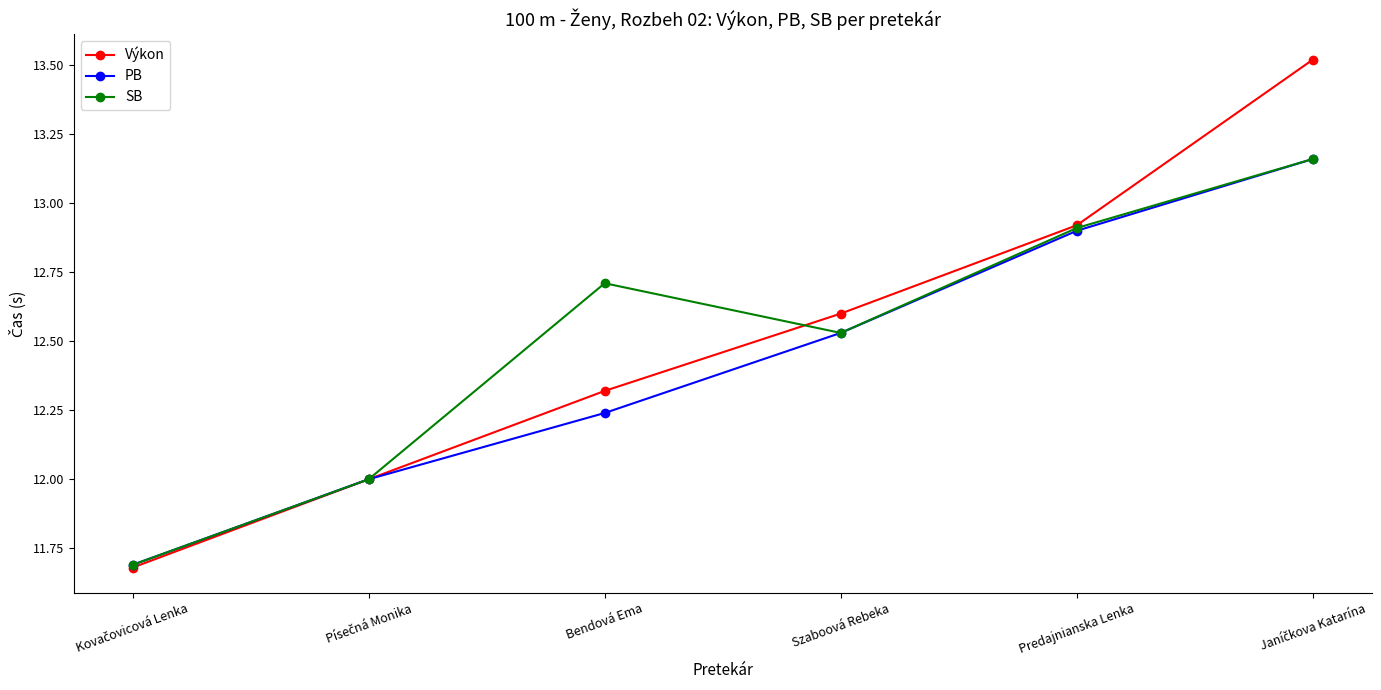

What value does the Výkon series have at Bendová Ema?

12.3